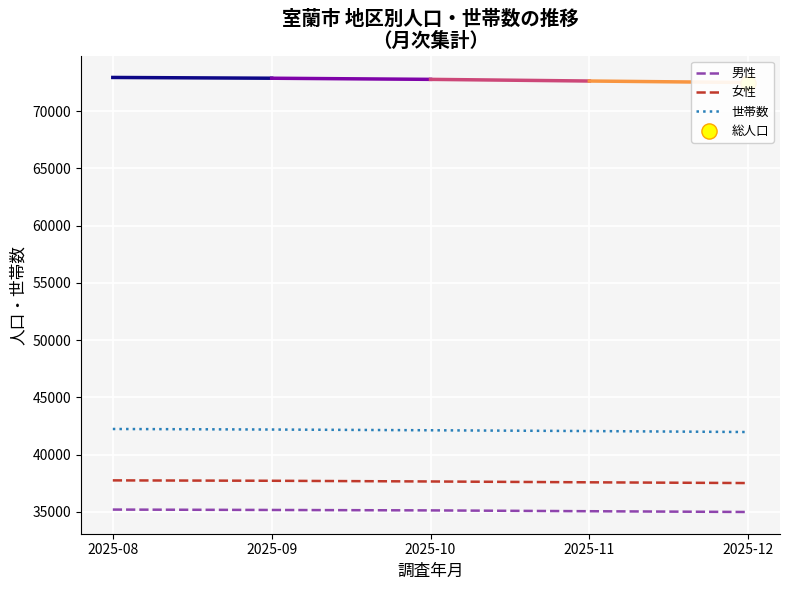

At how many categories does at least one series exceed 35295?

5